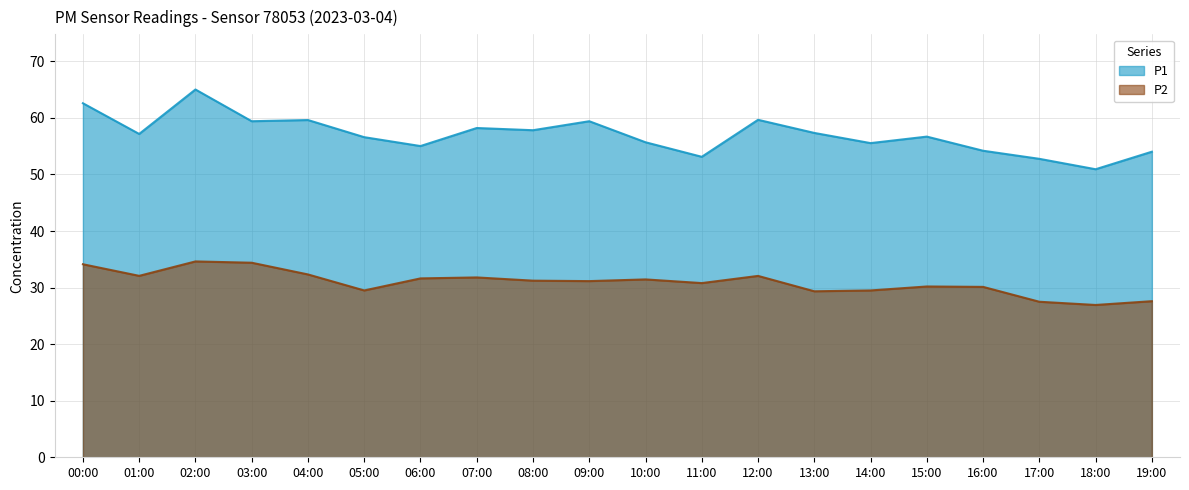

At which category is the sum across all series the highest?

02:00